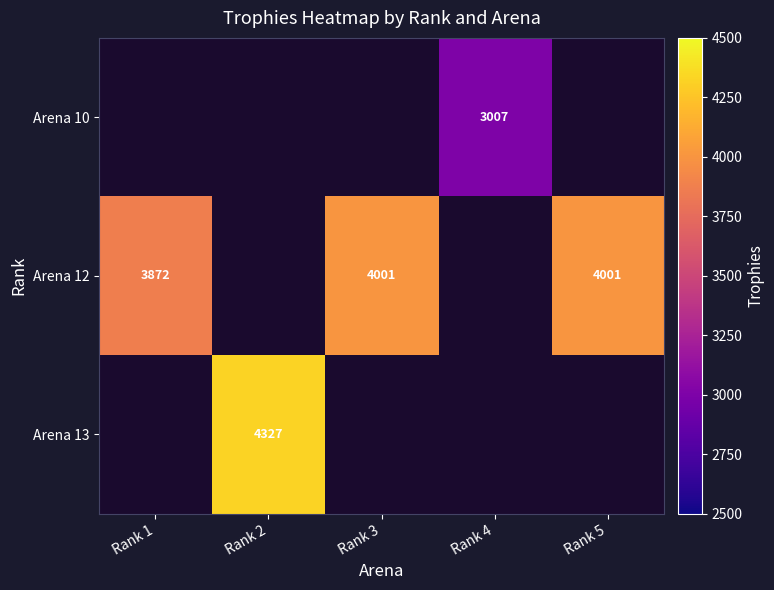

Is the value of Arena 12 at Rank 5 greater than the value of Arena 13 at Rank 2?

No